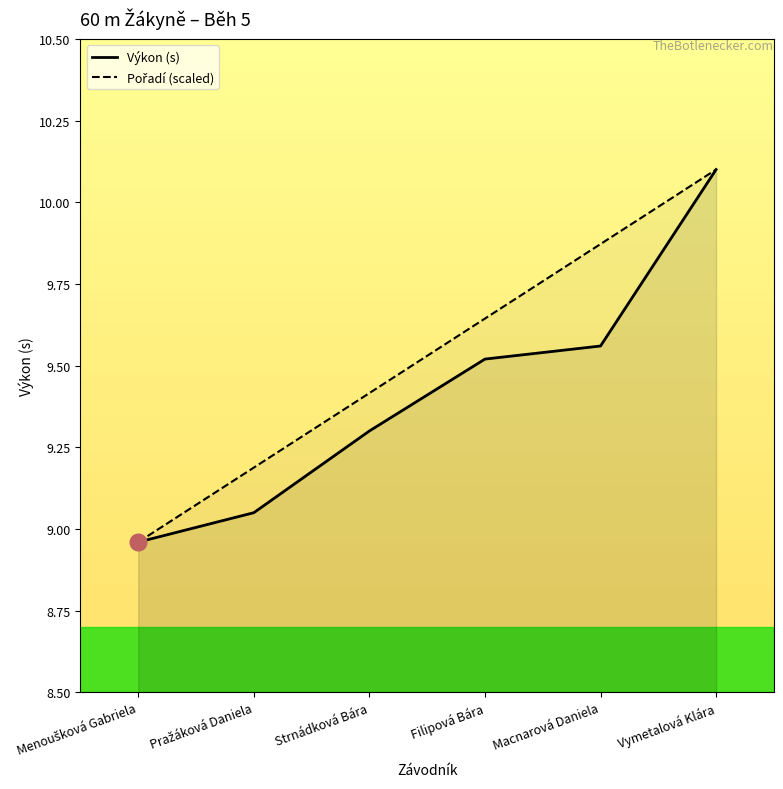

How many categories are shown in the chart?

6